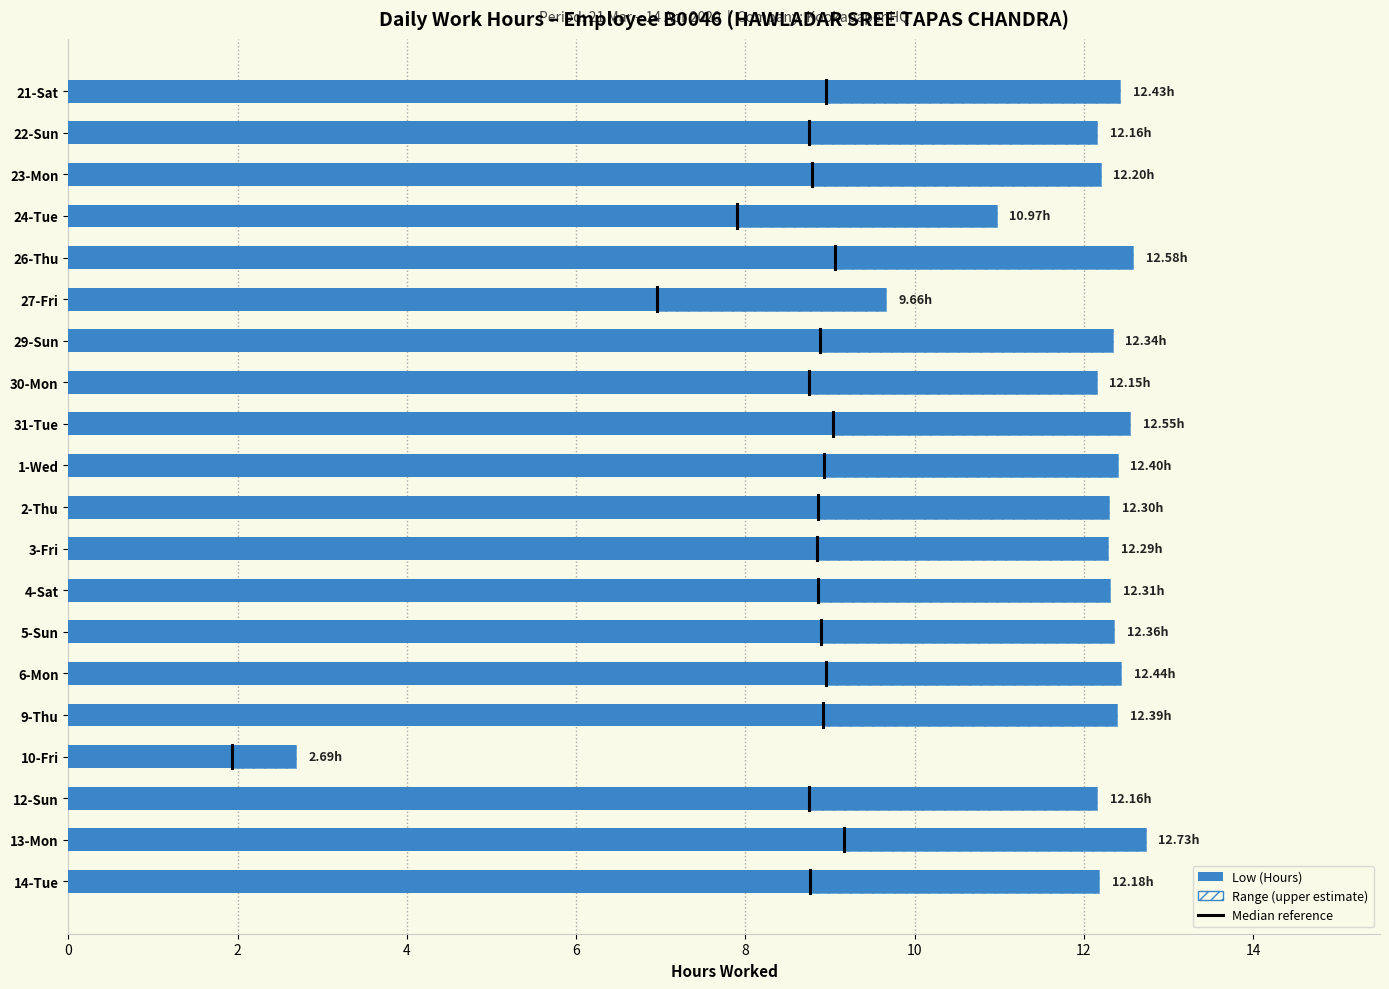

How many series are shown in this chart?

1